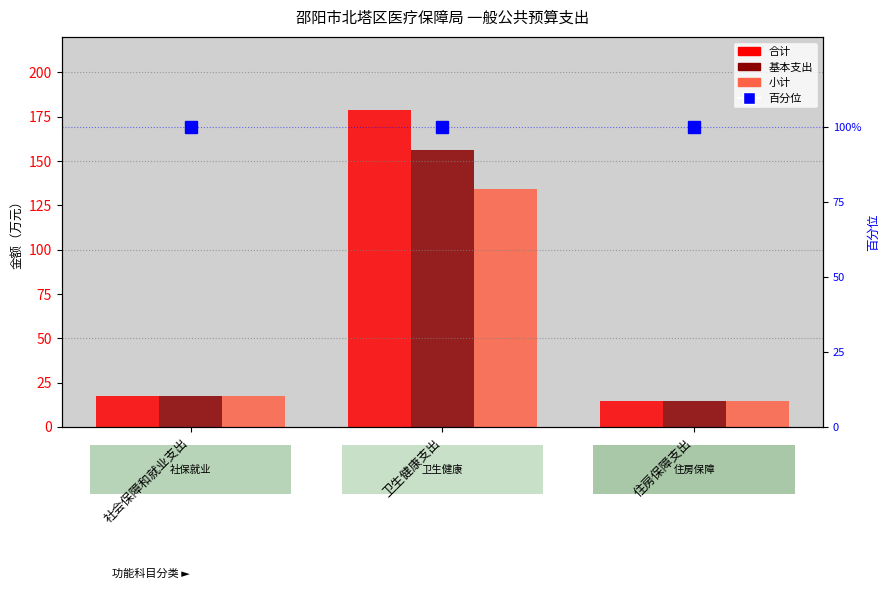

List the series in order of their peak value, lowest first.

小计, 基本支出, 合计